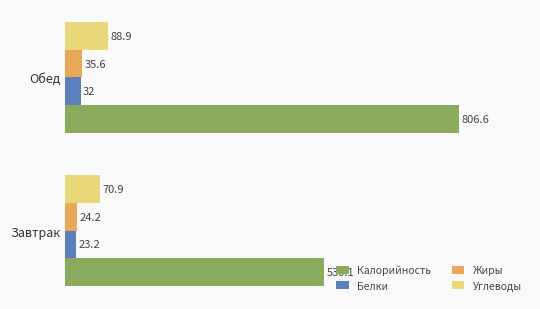

At which category is the sum across all series the highest?

Обед